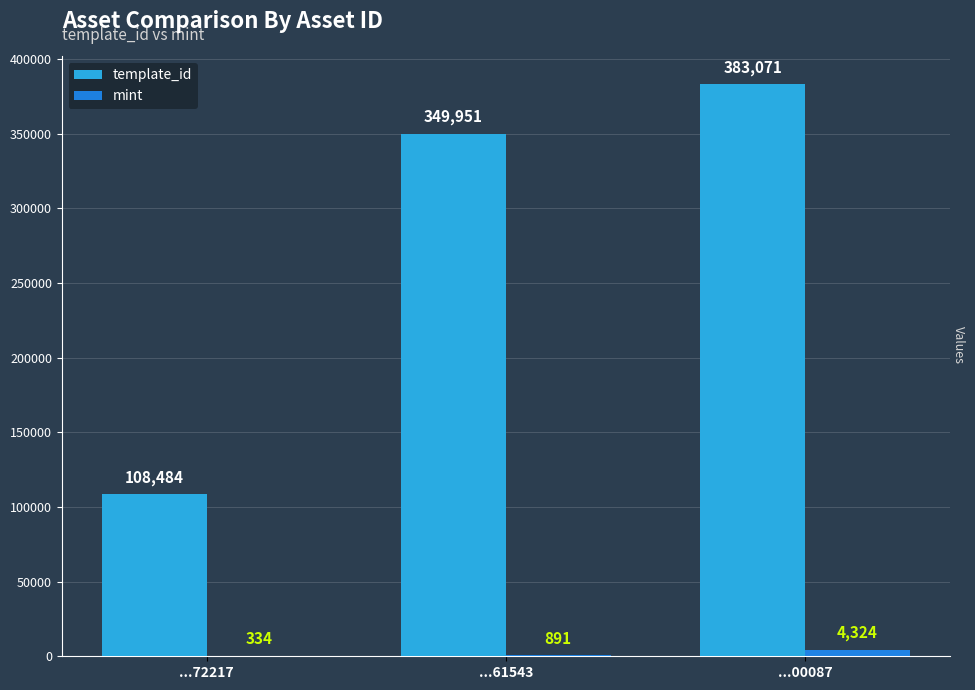

What is the sum of all template_id values?

841506